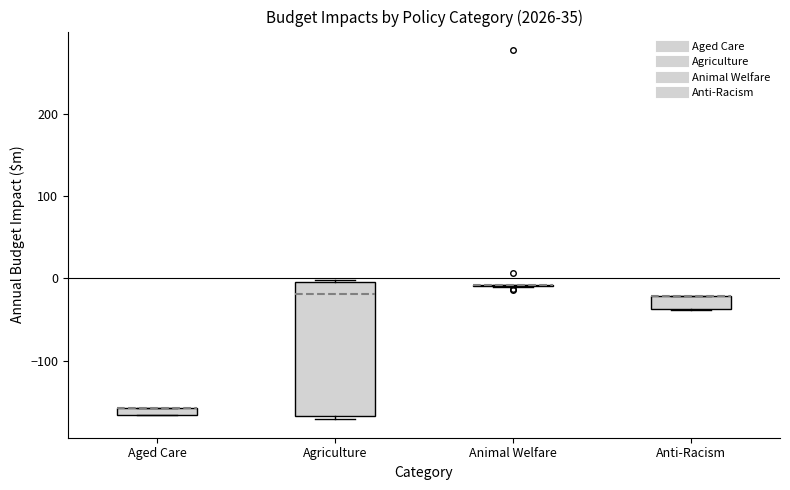

Comparing the boxes themselves (not the whiskers), which one is the tallest?

Agriculture